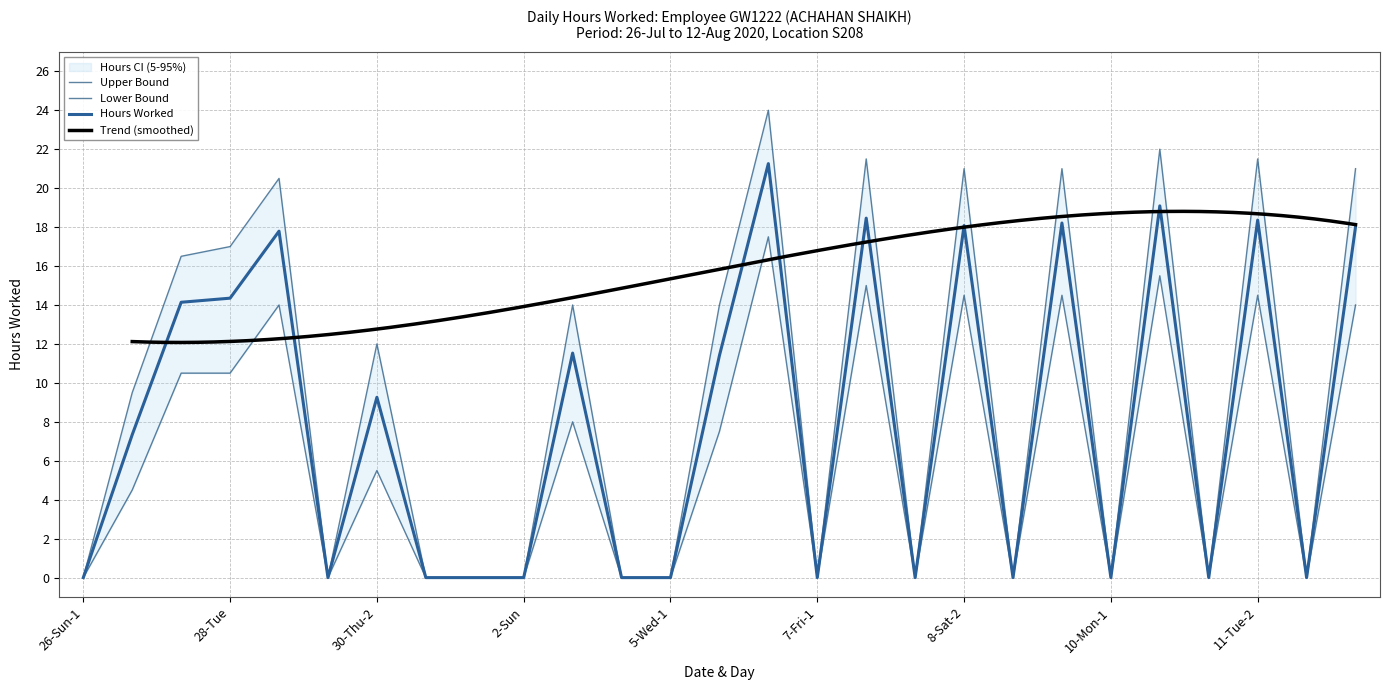

Reading right to left, what are all the values shown in this chart?

Hours Worked: 12-Wed-2=18.0	12-Wed-1=0.0	11-Tue-2=18.4	11-Tue-1=0.0	10-Mon-2=19.1	10-Mon-1=0.0	9-Sun-2=18.2	9-Sun-1=0.0	8-Sat-2=18.1	8-Sat-1=0.0	7-Fri-2=18.5	7-Fri-1=0.0	6-Thu=21.3	5-Wed-2=11.4	5-Wed-1=0.0	4-Tue=0.0	3-Mon=11.5	2-Sun=0.0	1-Sat=0.0	31-Fri=0.0	30-Thu-2=9.3	30-Thu-1=0.0	29-Wed=17.8	28-Tue=14.3	27-Mon=14.1	26-Sun-2=7.3	26-Sun-1=0.0
Upper CI: 12-Wed-2=21.0	12-Wed-1=0.0	11-Tue-2=21.5	11-Tue-1=0.0	10-Mon-2=22.0	10-Mon-1=0.0	9-Sun-2=21.0	9-Sun-1=0.0	8-Sat-2=21.0	8-Sat-1=0.0	7-Fri-2=21.5	7-Fri-1=0.0	6-Thu=24.0	5-Wed-2=14.0	5-Wed-1=0.0	4-Tue=0.0	3-Mon=14.0	2-Sun=0.0	1-Sat=0.0	31-Fri=0.0	30-Thu-2=12.0	30-Thu-1=0.0	29-Wed=20.5	28-Tue=17.0	27-Mon=16.5	26-Sun-2=9.5	26-Sun-1=0.0
Lower CI: 12-Wed-2=14.0	12-Wed-1=0.0	11-Tue-2=14.5	11-Tue-1=0.0	10-Mon-2=15.5	10-Mon-1=0.0	9-Sun-2=14.5	9-Sun-1=0.0	8-Sat-2=14.5	8-Sat-1=0.0	7-Fri-2=15.0	7-Fri-1=0.0	6-Thu=17.5	5-Wed-2=7.5	5-Wed-1=0.0	4-Tue=0.0	3-Mon=8.0	2-Sun=0.0	1-Sat=0.0	31-Fri=0.0	30-Thu-2=5.5	30-Thu-1=0.0	29-Wed=14.0	28-Tue=10.5	27-Mon=10.5	26-Sun-2=4.5	26-Sun-1=0.0